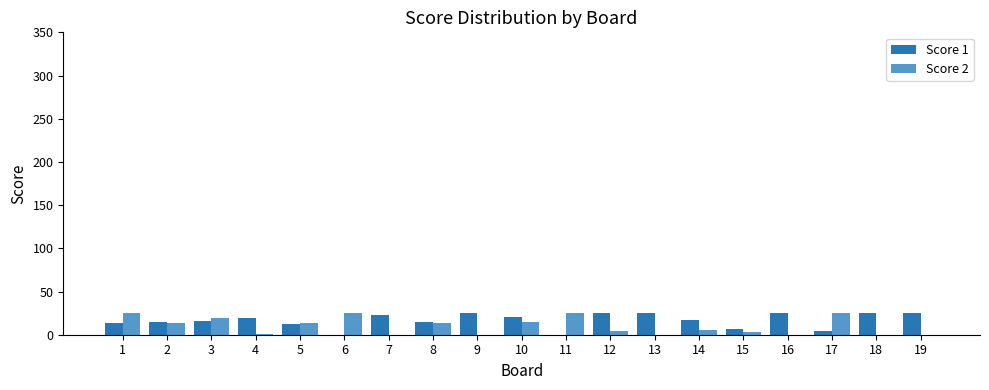

The Score 2 series shows 0 at 19. True or false?

True